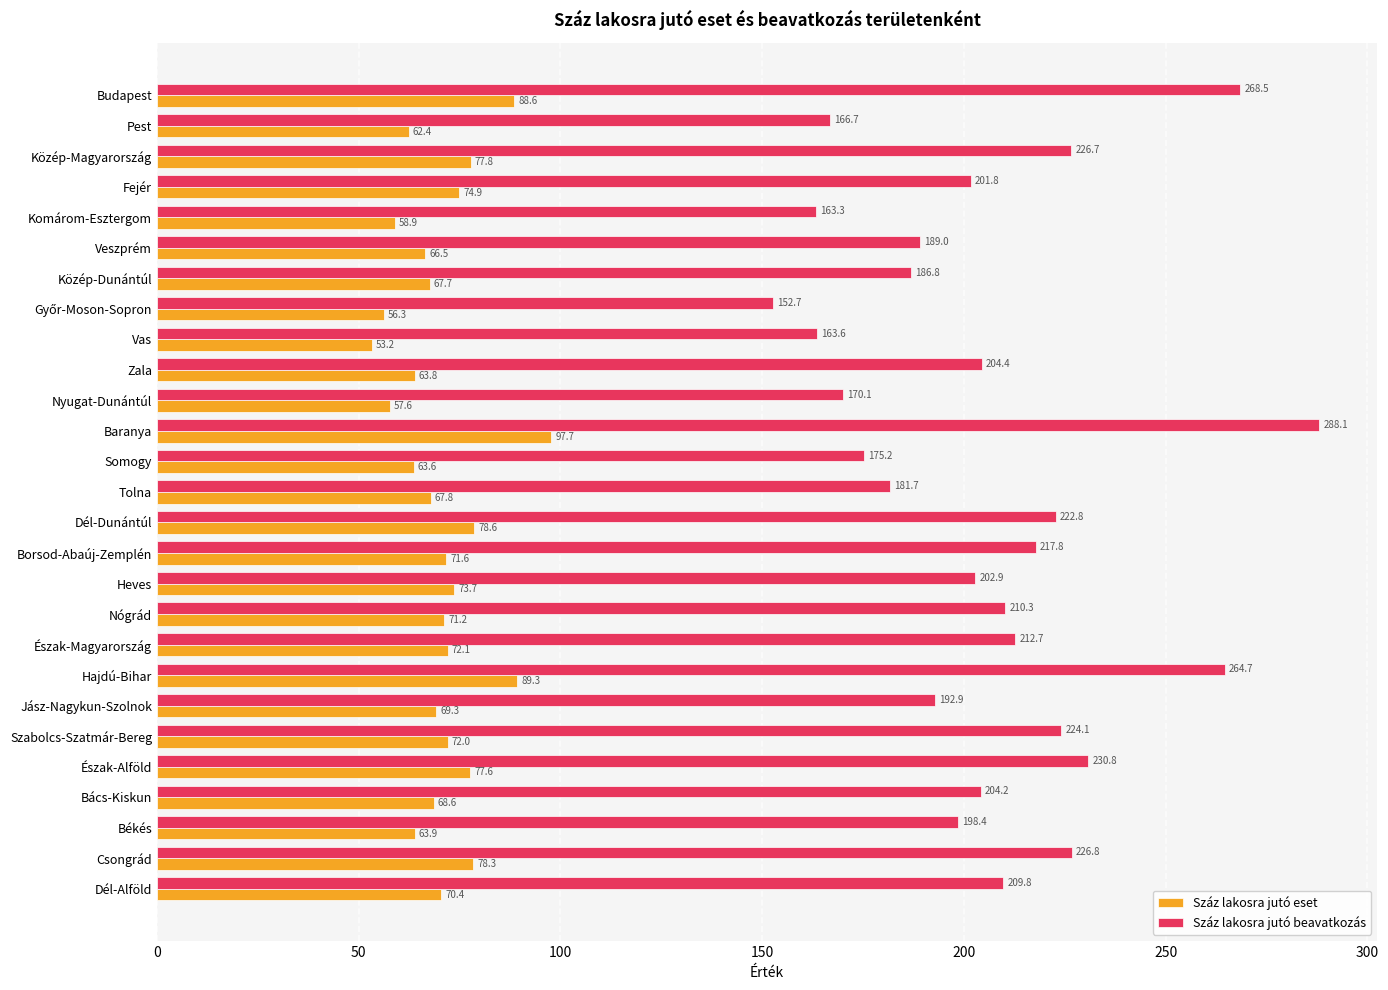

What is the minimum value for Száz lakosra jutó eset?

53.2